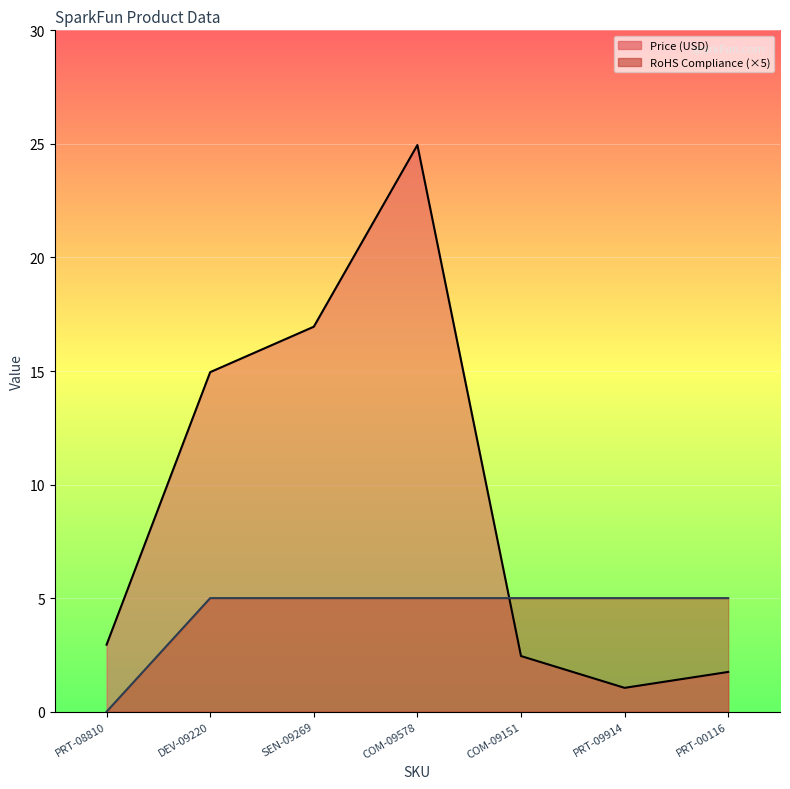

Where is the first local maximum for Price (USD)?

COM-09578